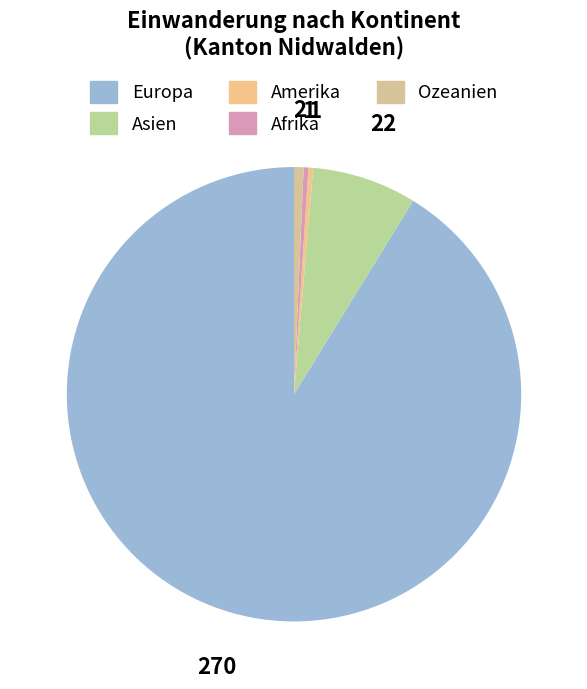

Is it true that Ozeanien is 14% of the pie?

False